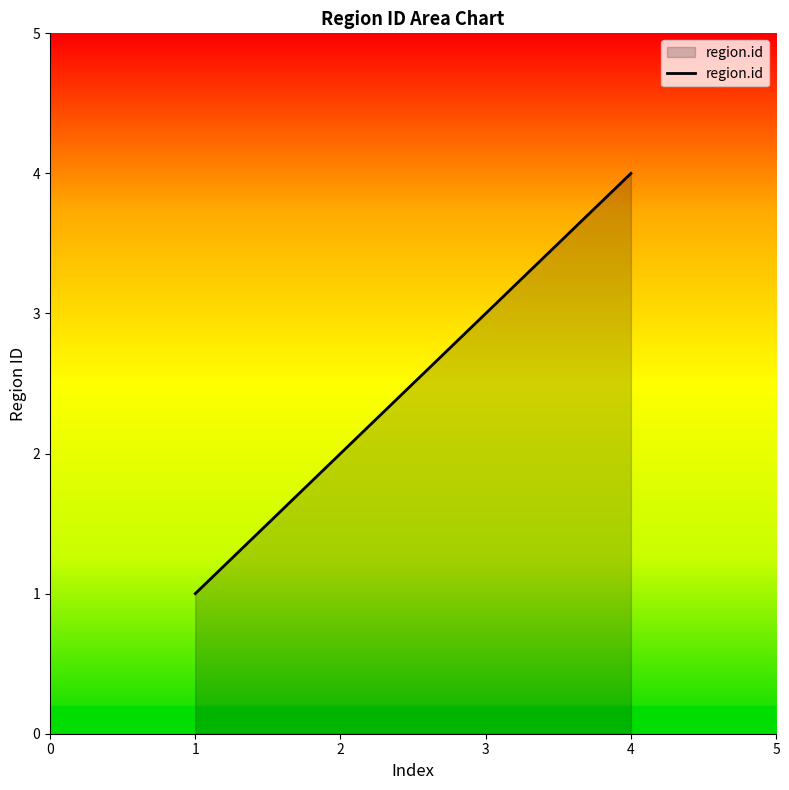

Is it true that the value at 4 is 4?

True